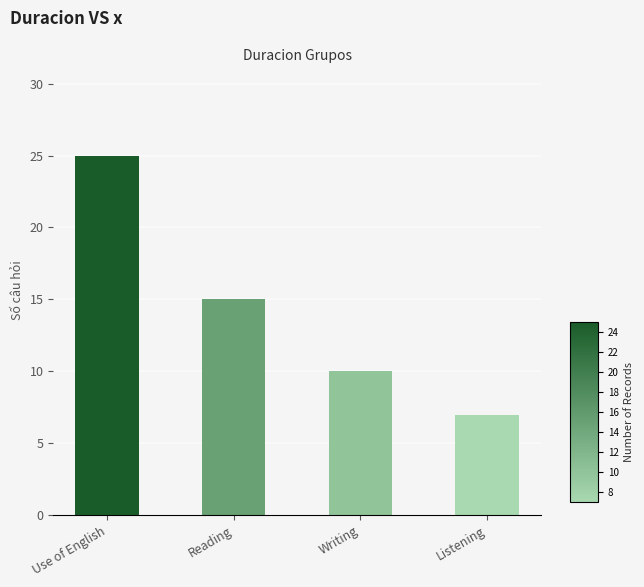

The value at Writing is 13. True or false?

False